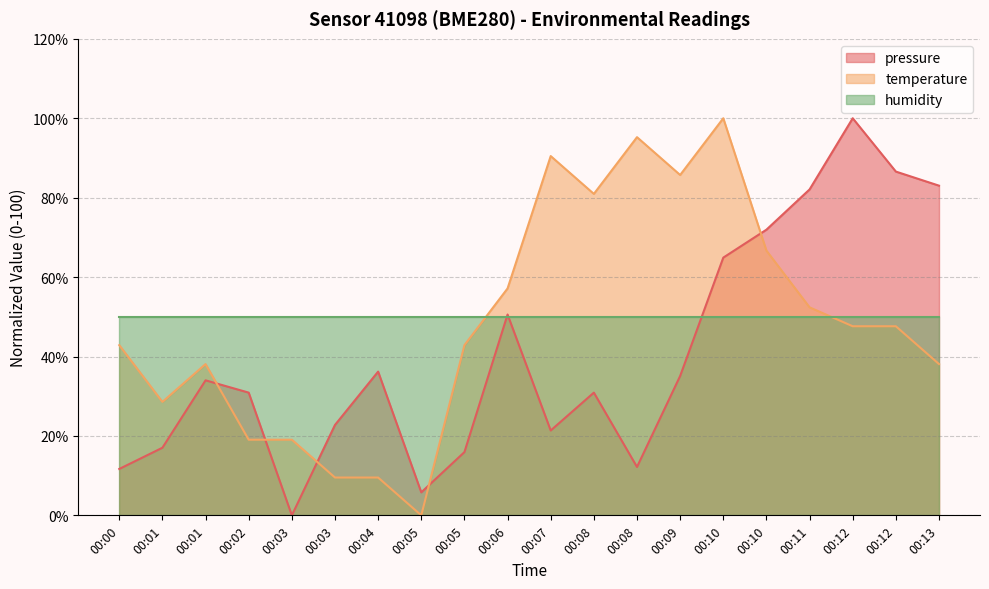

Does the chart have visible grid lines?

Yes